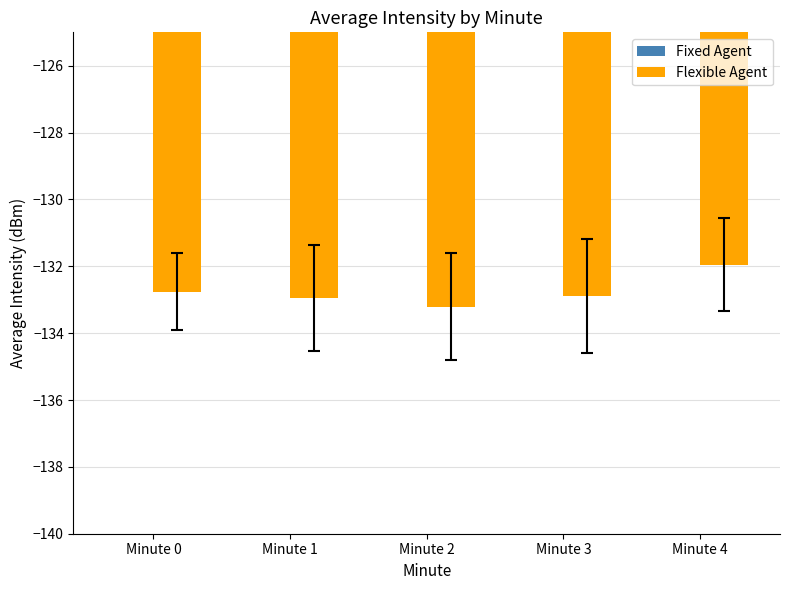

Reading left to right, extract all data points from this chart.

-132.8	-132.9	-133.2	-132.9	-131.9